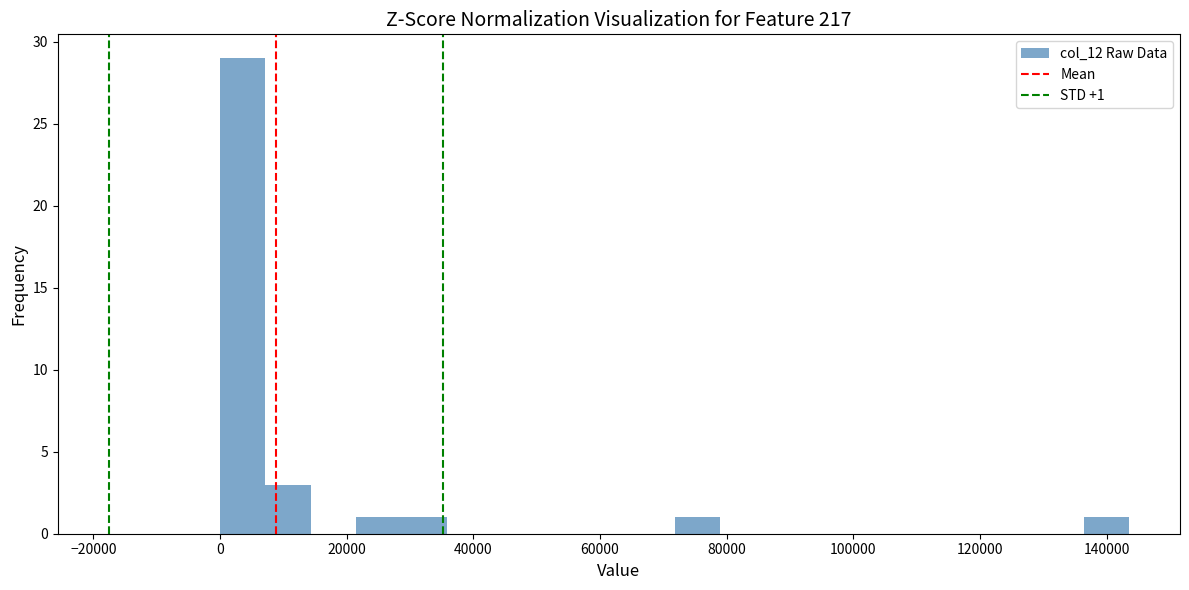

Around what value on the x-axis is the tallest bar? Give the approximate position of its centre, as read against the axis.

4000